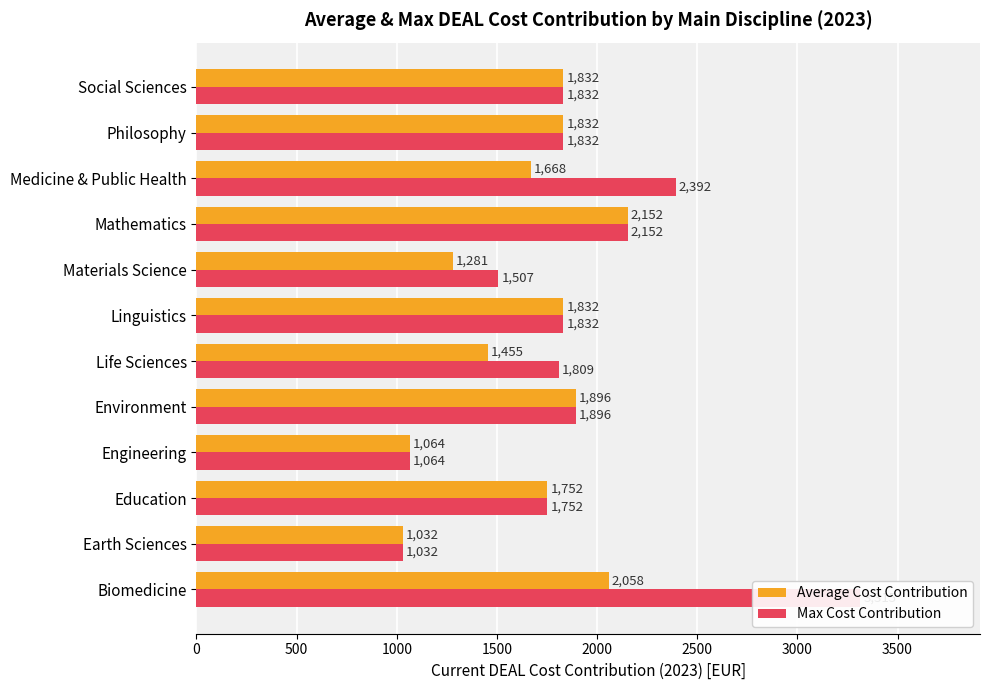

What is the value of the Average Cost Contribution bar at the 11th from the left?

1832.0